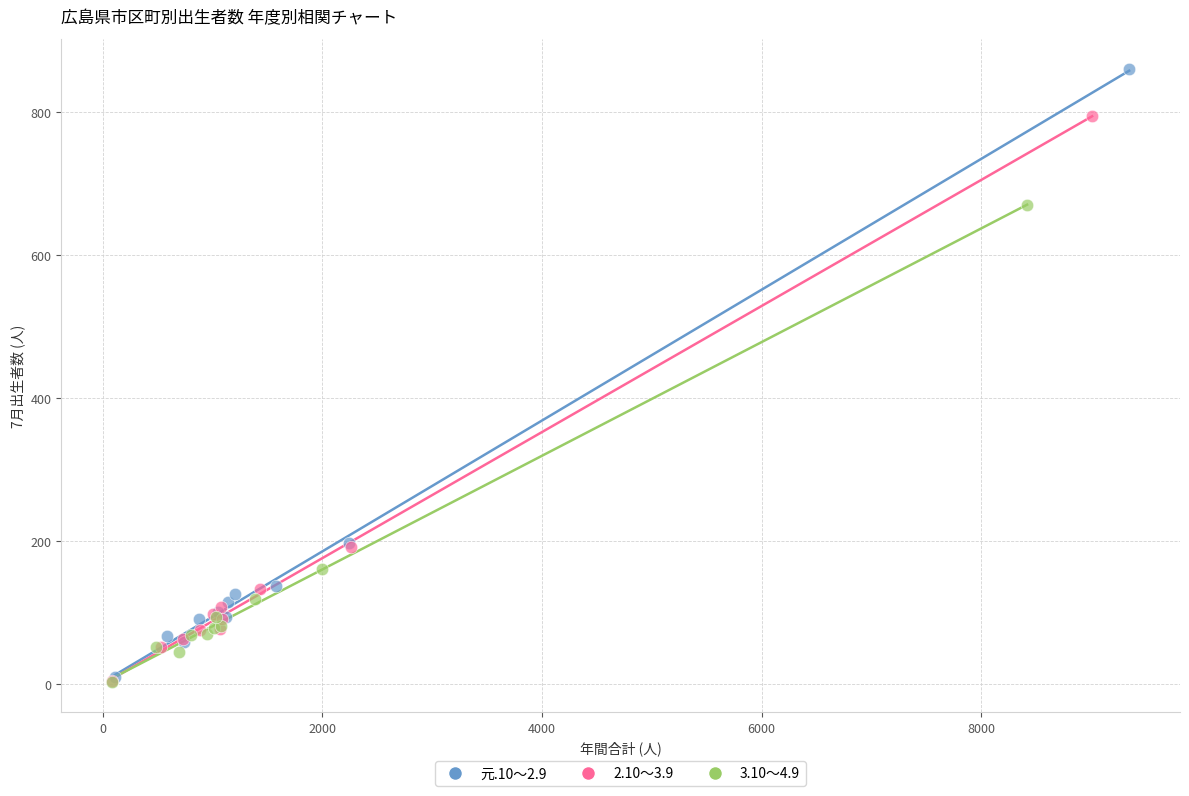

Which series contains the highest Y value?

元.10～2.9